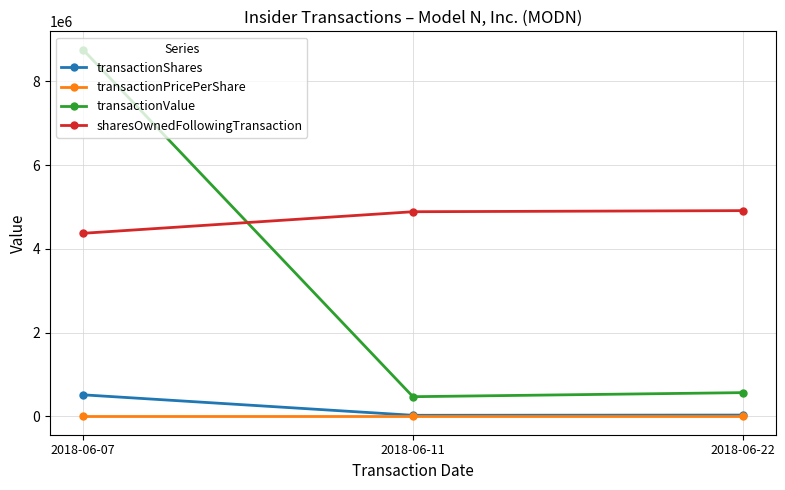

What is the difference between the maximum and second lowest values in the sharesOwnedFollowingTransaction series?

26125.0